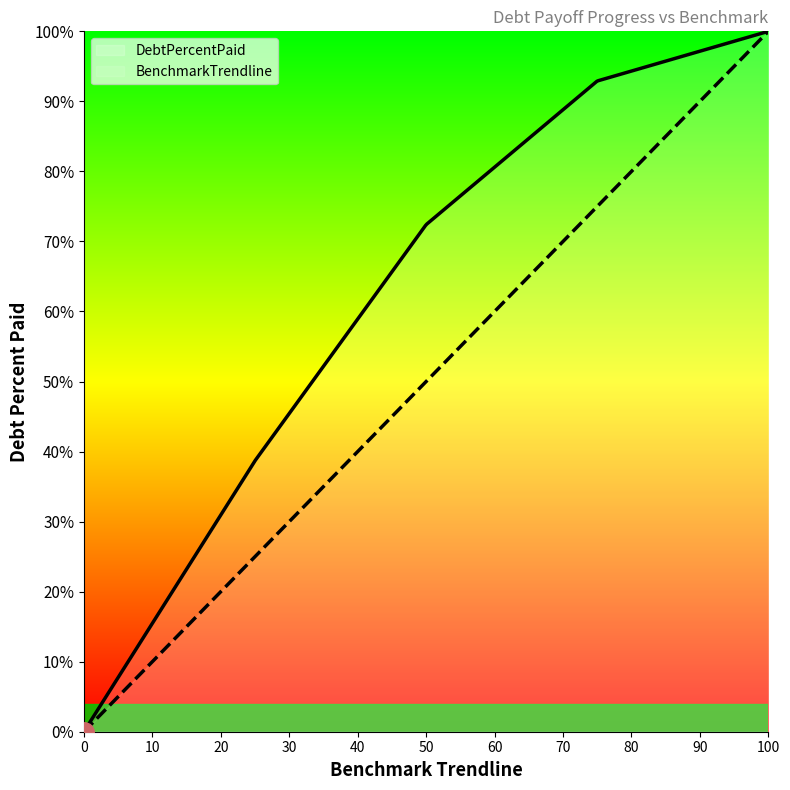

At how many categories does at least one series exceed 9?

4